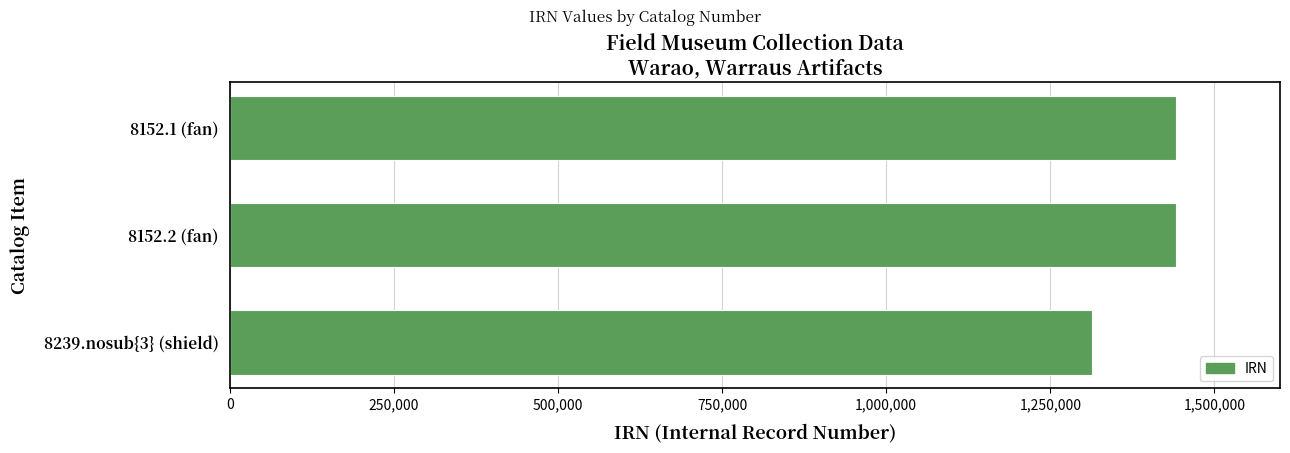

Does the chart contain stacked bars?

No